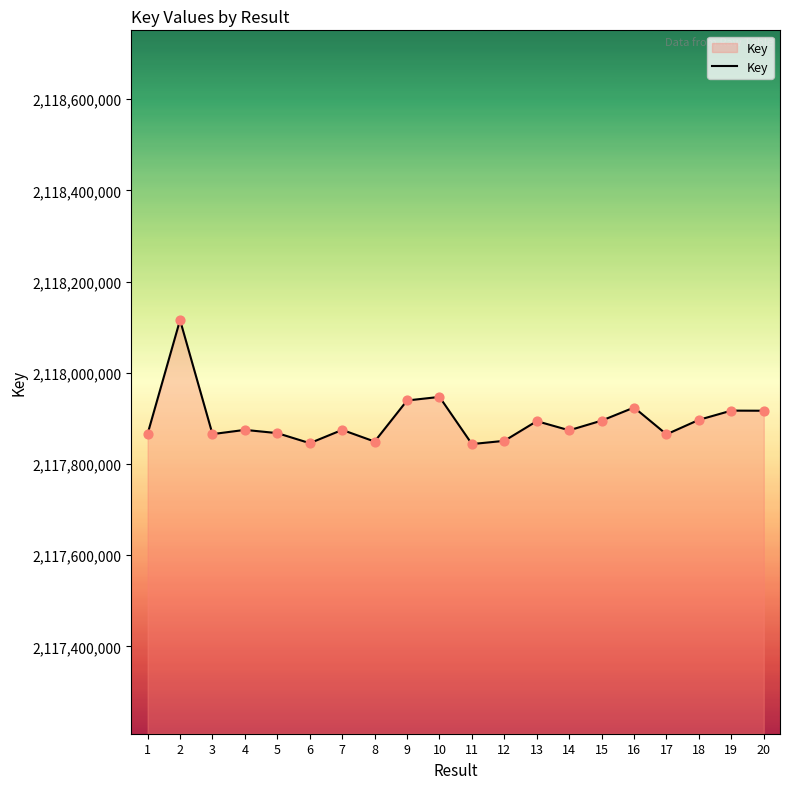

What is the ratio of the value at 12 to the value at 11?

1.0